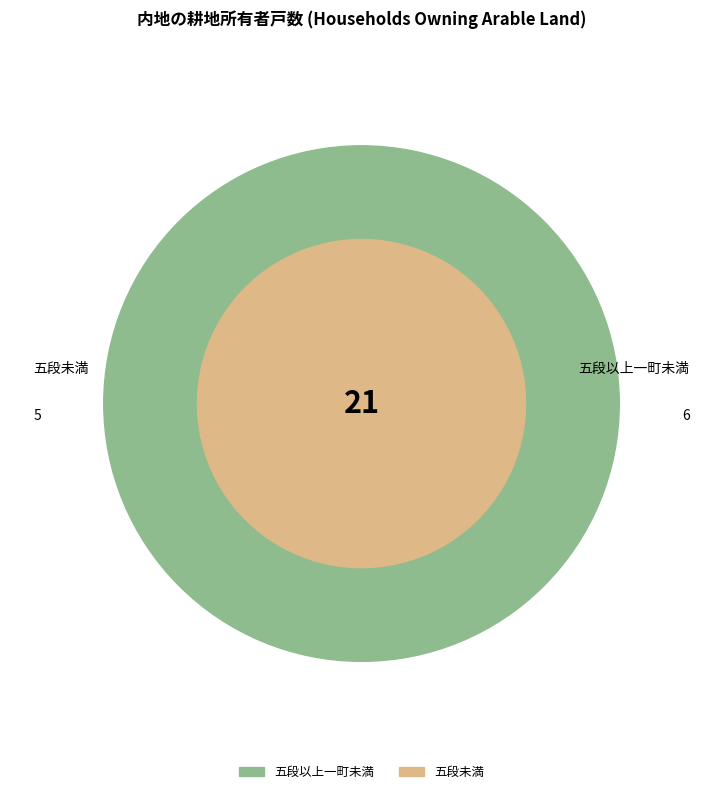

What is the largest slice in the pie chart?

五段以上一町未満